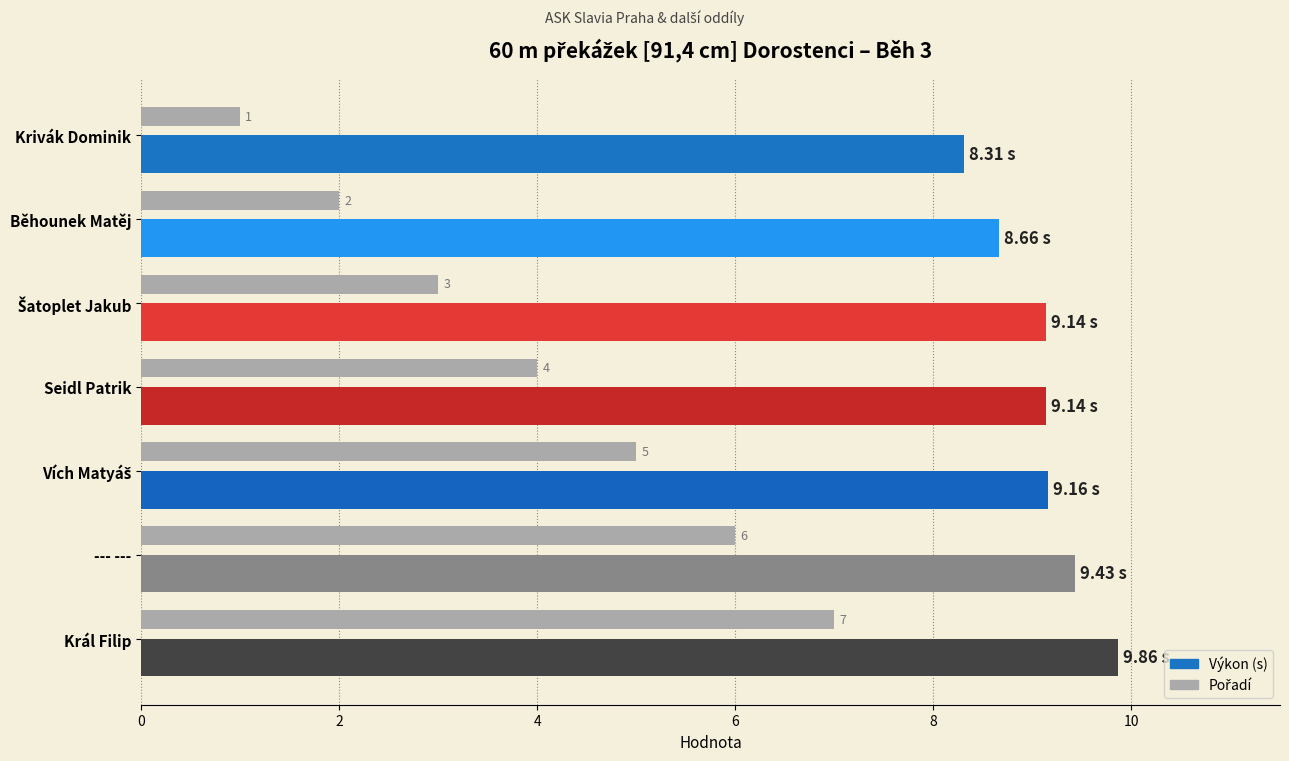

At which category is the sum across all series the highest?

Král Filip